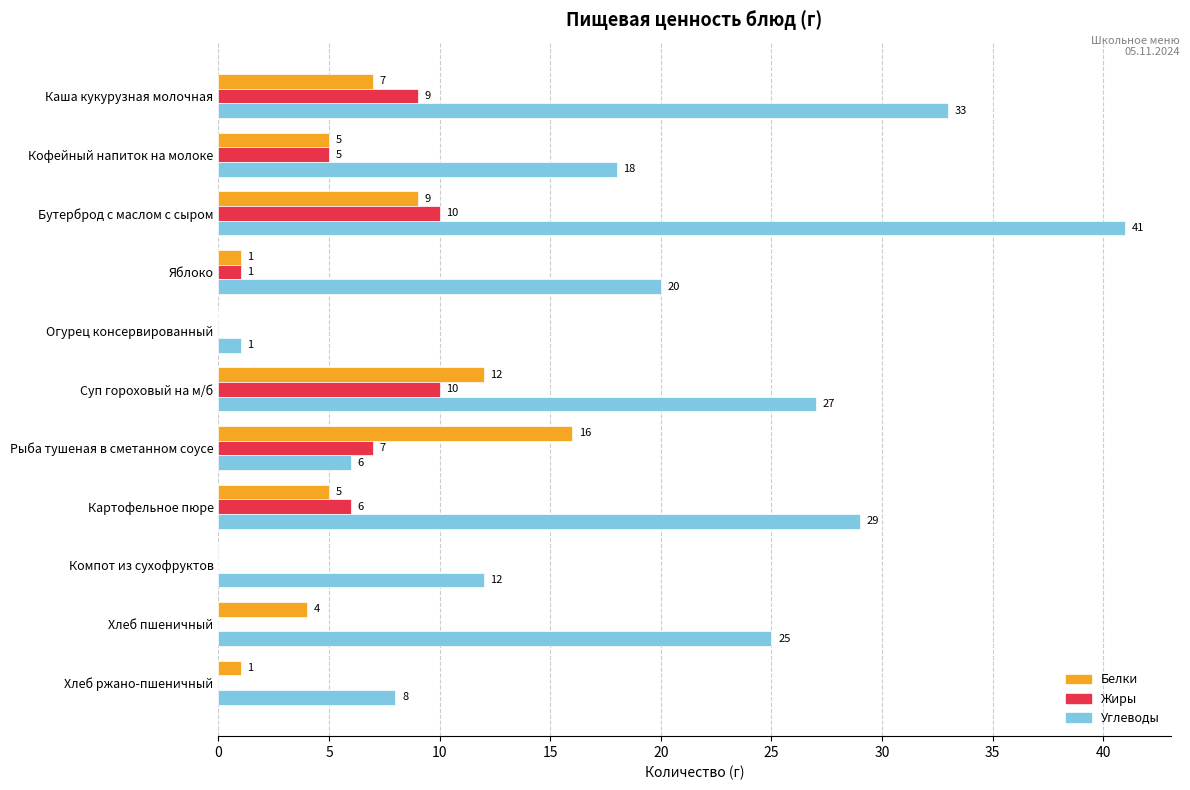

What is the sum of all Жиры values?

48